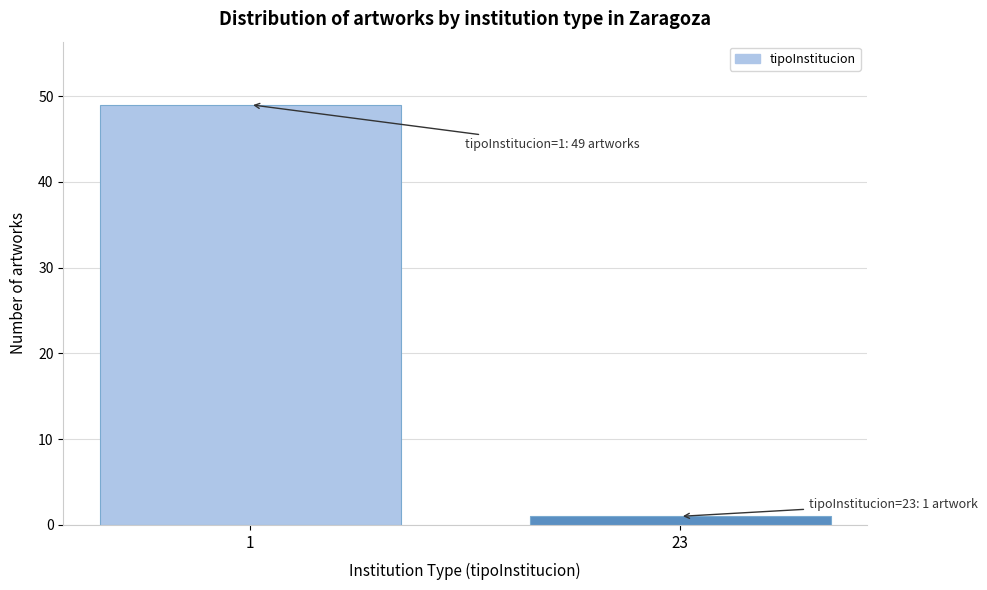

Reading left to right, transcribe all the data shown in this chart.

49	1